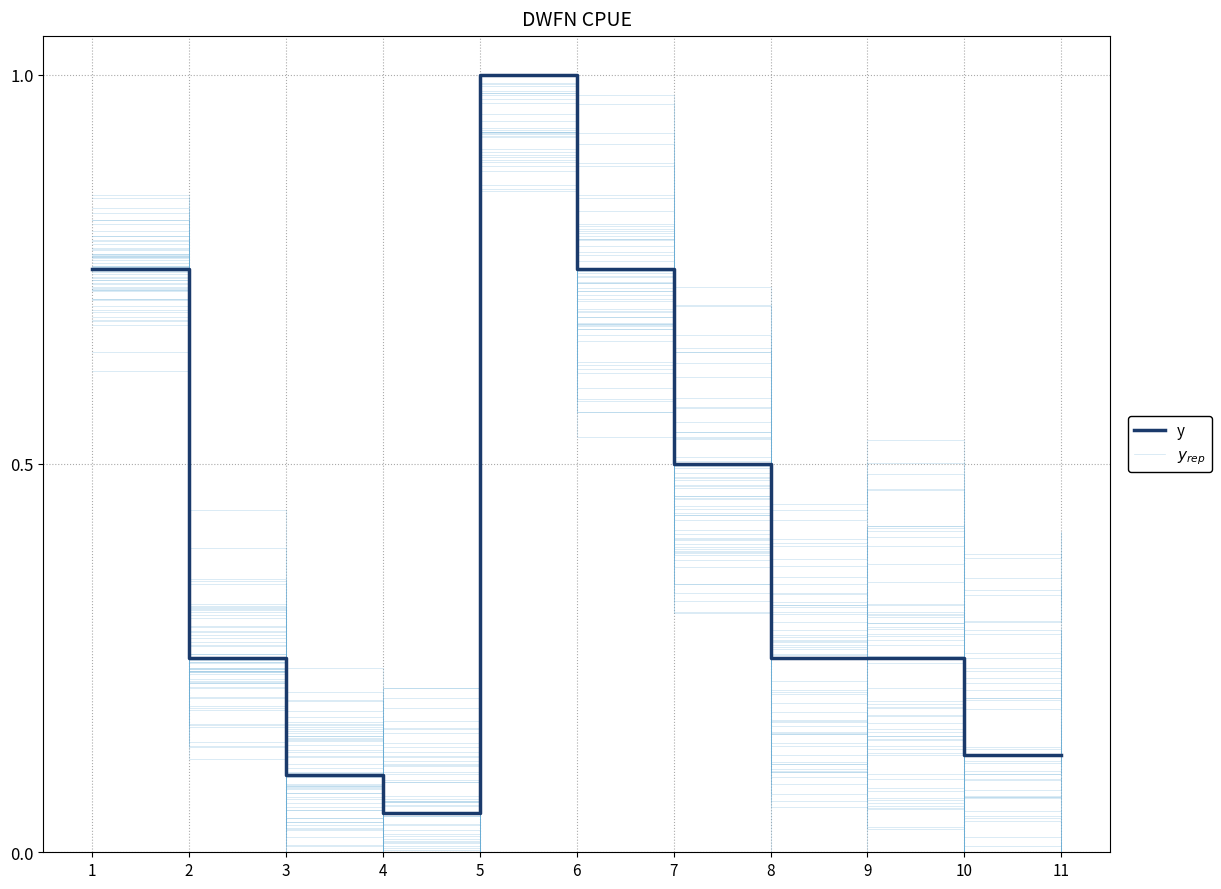

What is the average value of the y series?

0.4